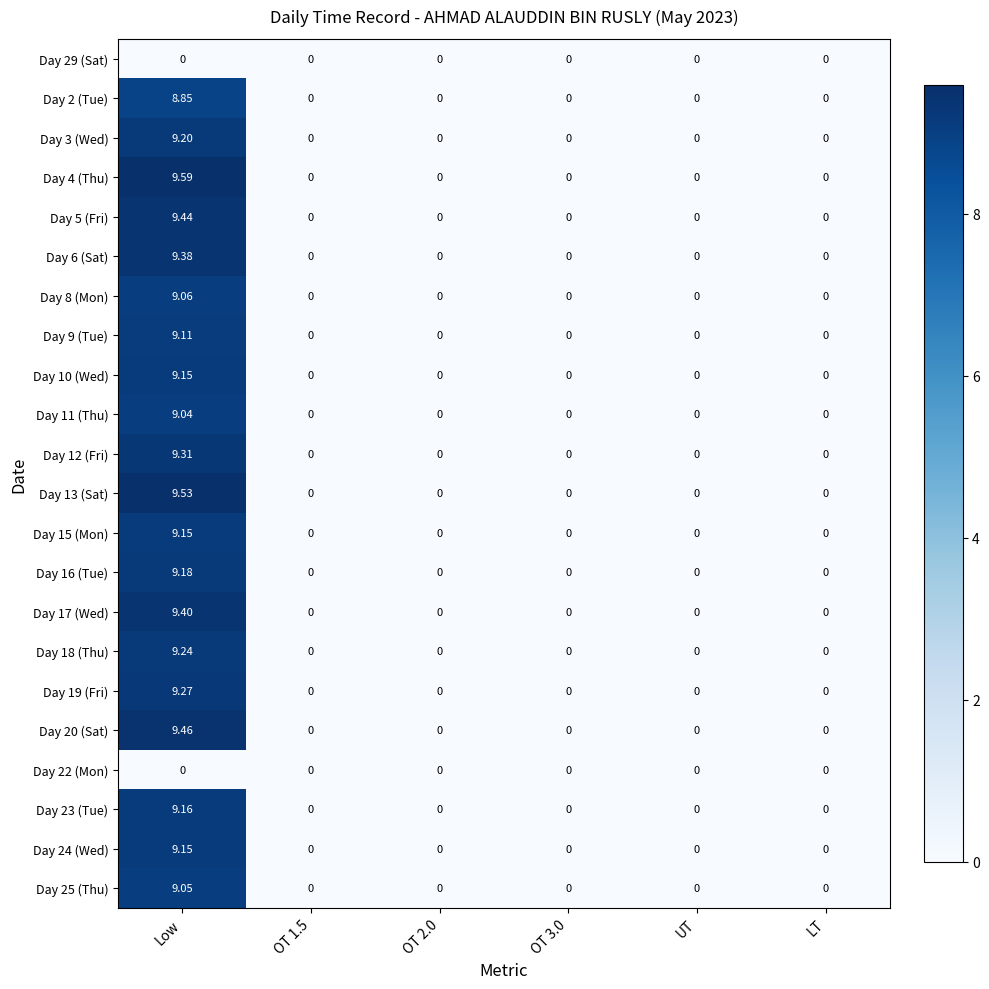

How many distinct data groups are displayed?

22